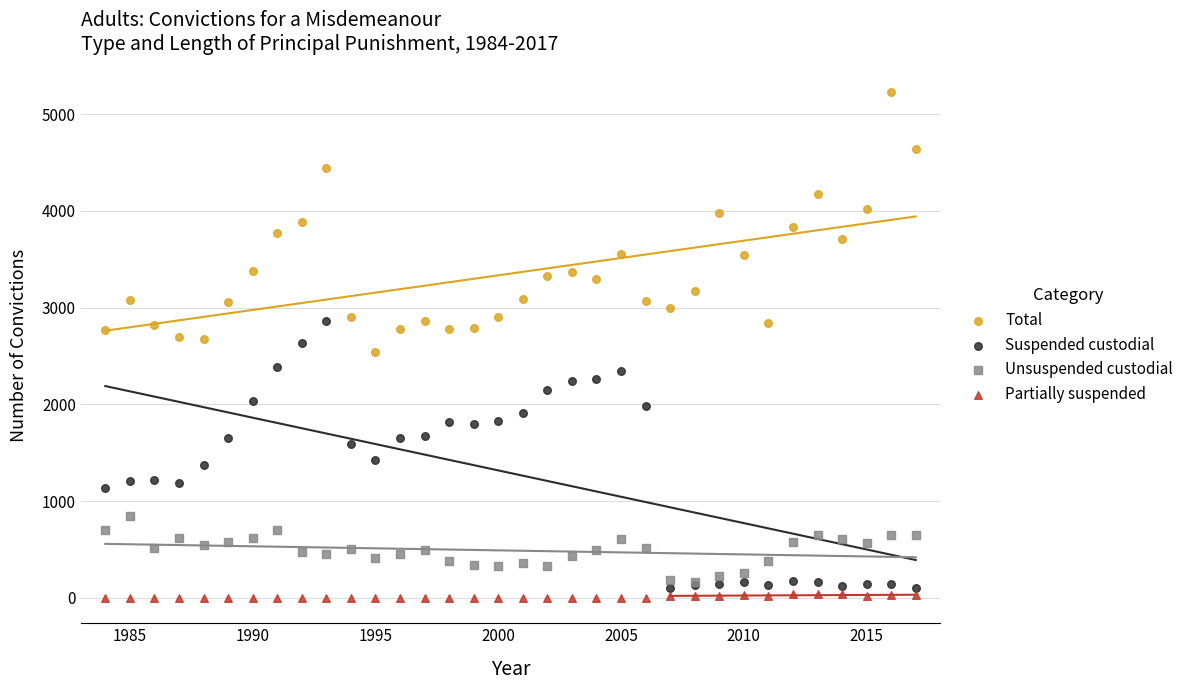

Which series reaches the maximum Y coordinate?

Total